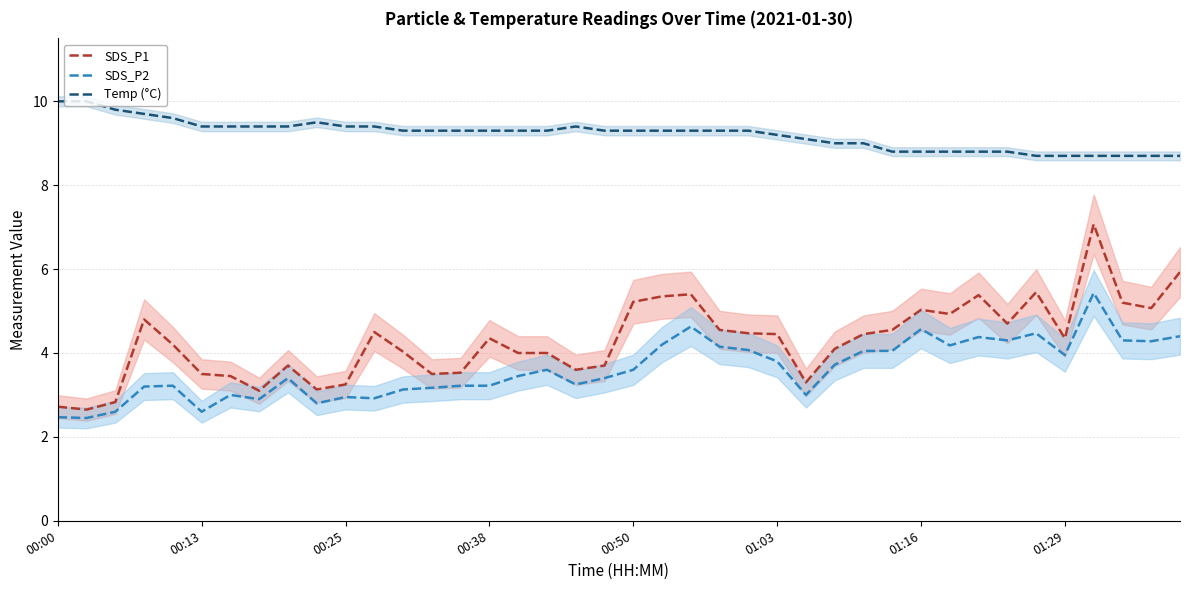

How many data points in SDS_P1 are above 4?

24